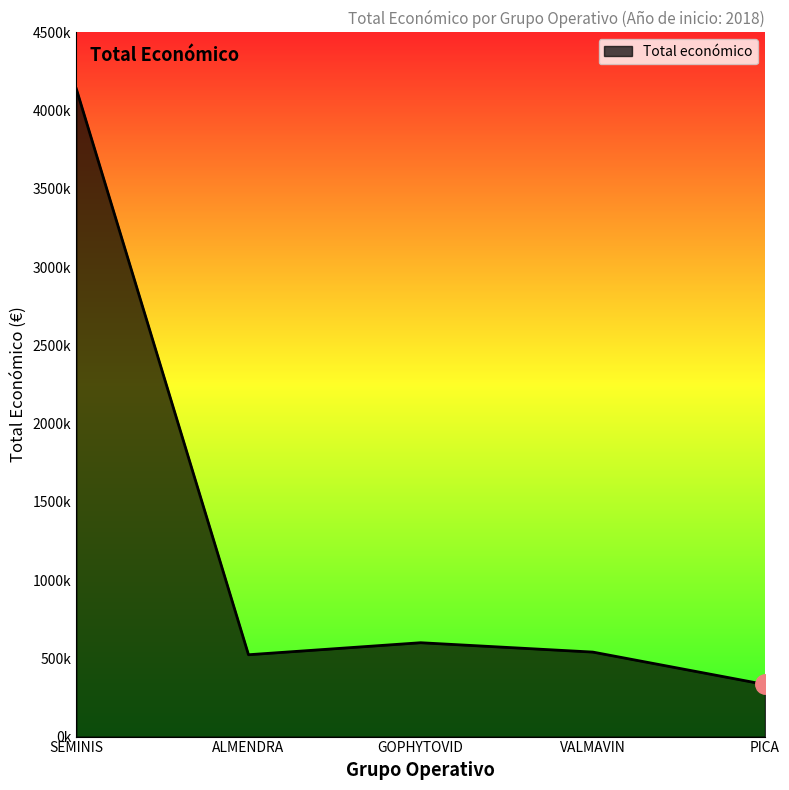

Reading right to left, transcribe all the data shown in this chart.

333001	540000	599806	523022	4139393